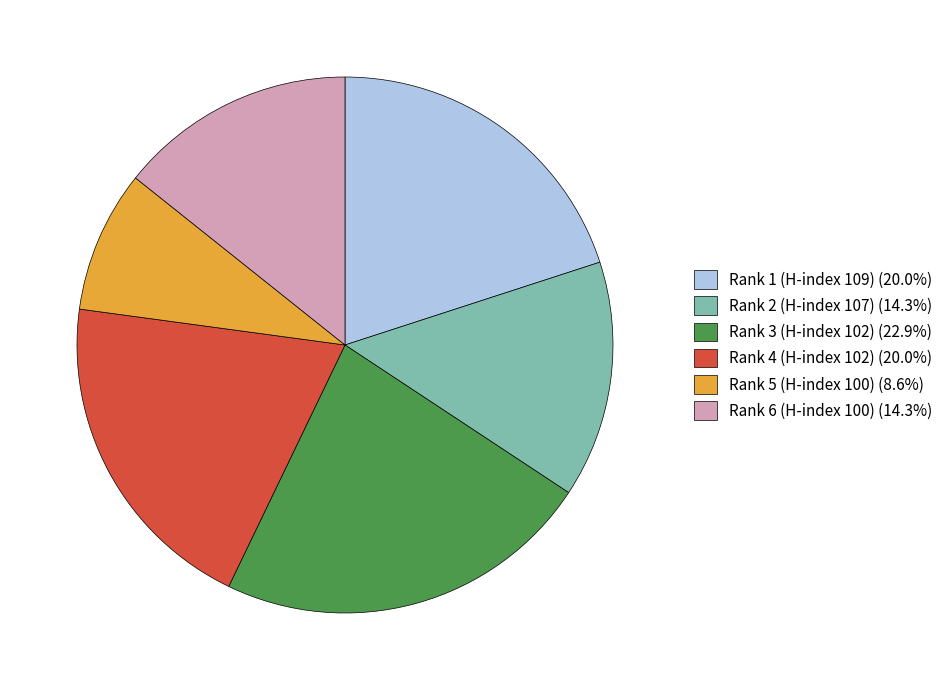

What is the largest slice in the pie chart?

Rank 3 (H-index 102)